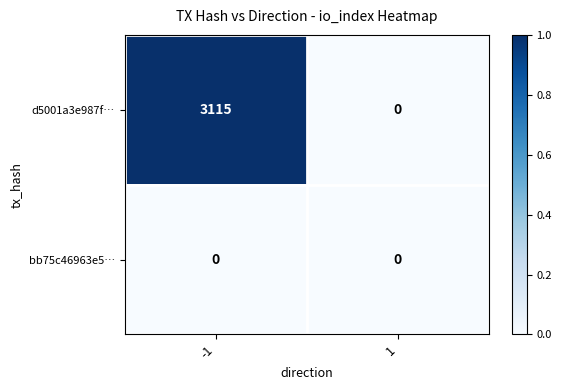

Reading left to right, extract all data points from this chart.

d5001a3e987f…: 3115	0
bb75c46963e5…: 0	0